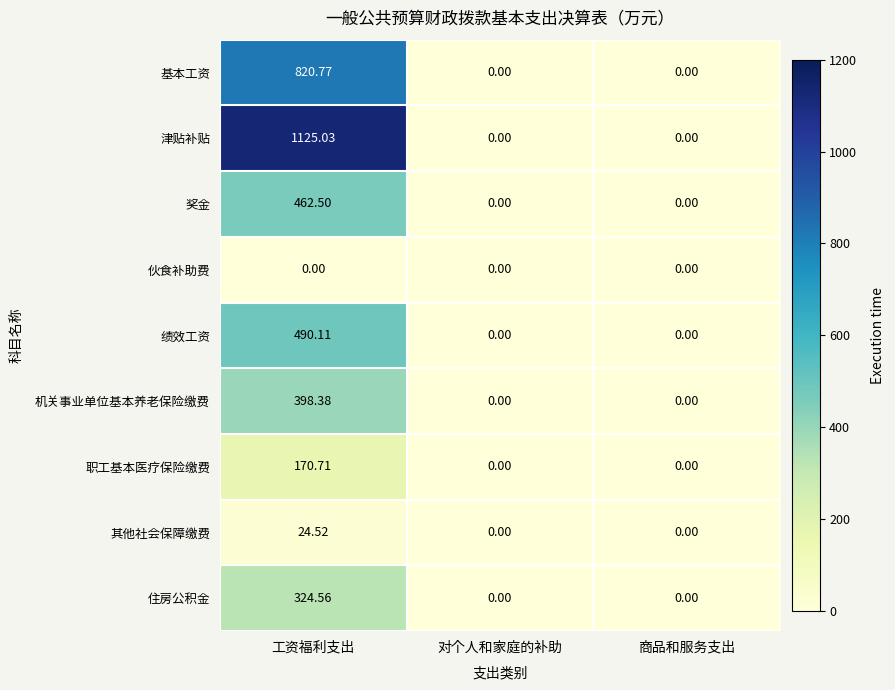

What is the difference between the highest and lowest values at 工资福利支出?

1125.0